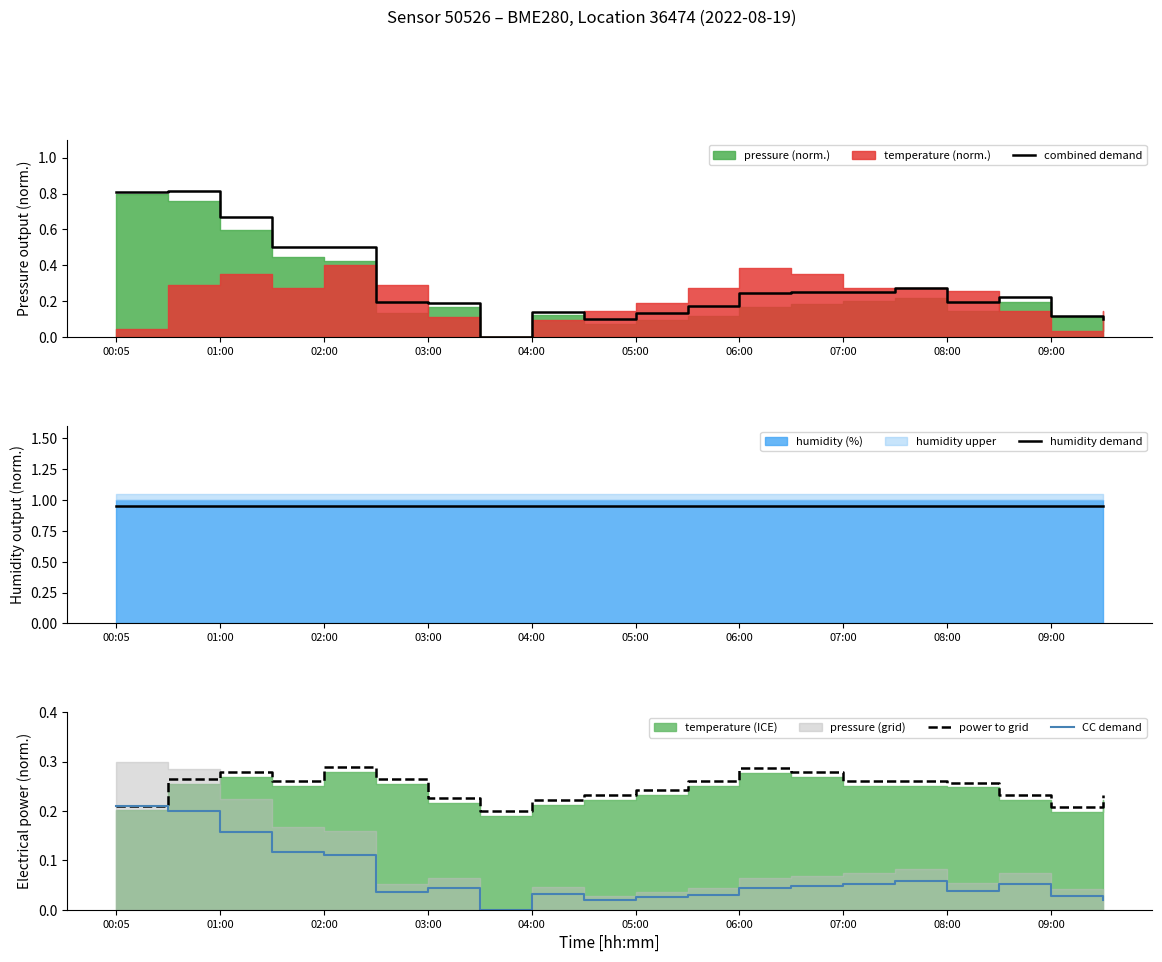

At which label is humidity demand closest to 0?

00:05